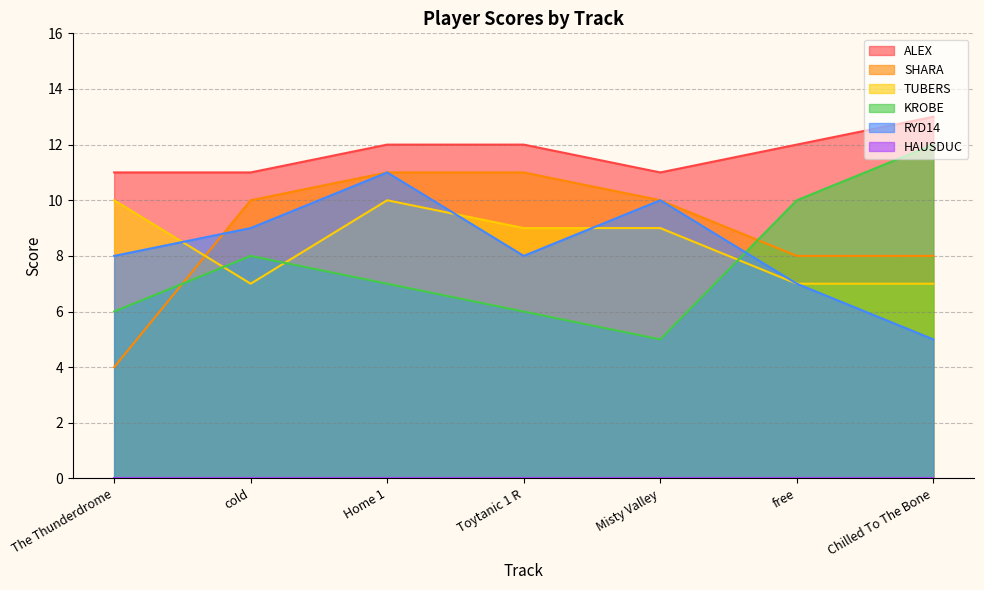

Reading left to right, list all the values displayed in this chart.

ALEX: The Thunderdrome=11	cold=11	Home 1=12	Toytanic 1 R=12	Misty Valley=11	free=12	Chilled To The Bone=13
SHARA: The Thunderdrome=4	cold=10	Home 1=11	Toytanic 1 R=11	Misty Valley=10	free=8	Chilled To The Bone=8
TUBERS: The Thunderdrome=10	cold=7	Home 1=10	Toytanic 1 R=9	Misty Valley=9	free=7	Chilled To The Bone=7
KROBE: The Thunderdrome=6	cold=8	Home 1=7	Toytanic 1 R=6	Misty Valley=5	free=10	Chilled To The Bone=12
RYD14: The Thunderdrome=8	cold=9	Home 1=11	Toytanic 1 R=8	Misty Valley=10	free=7	Chilled To The Bone=5